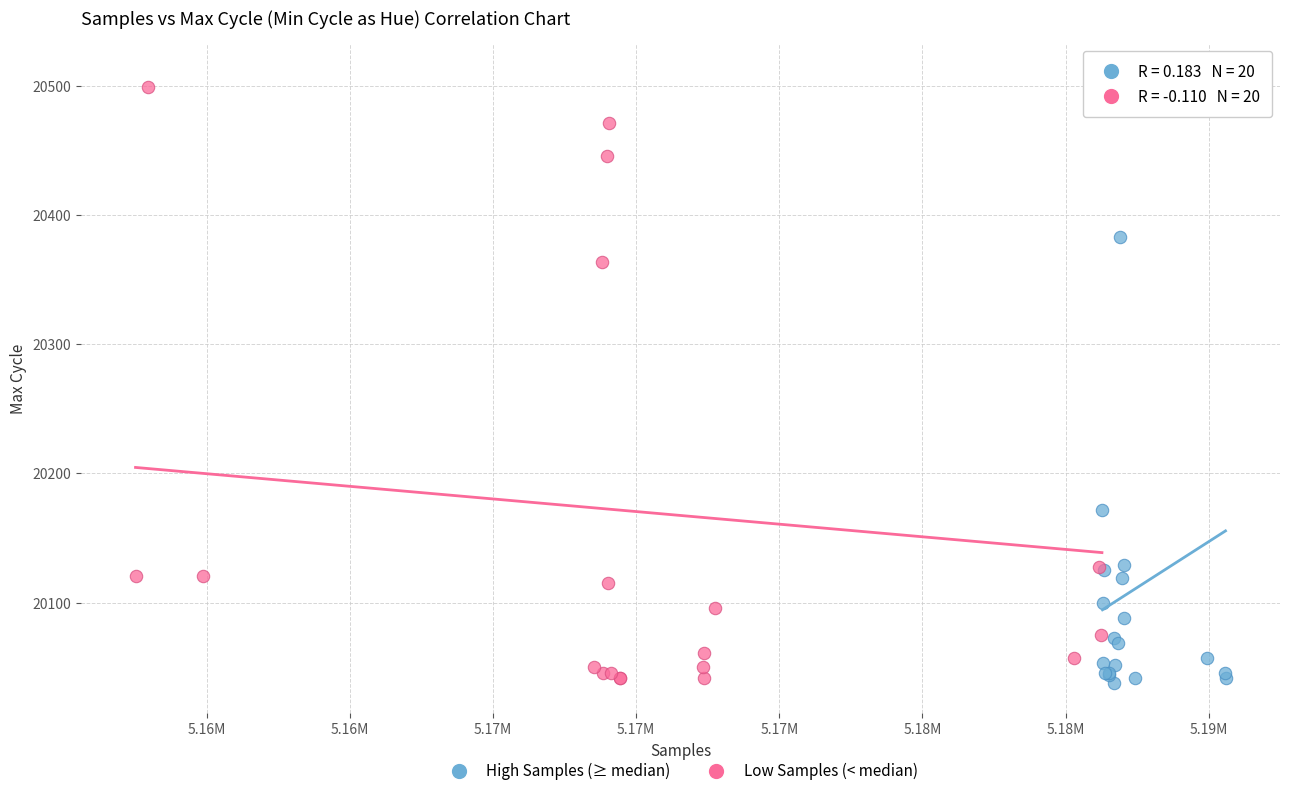

Which series has the largest Y range (max minus min)?

Low Samples (< median)